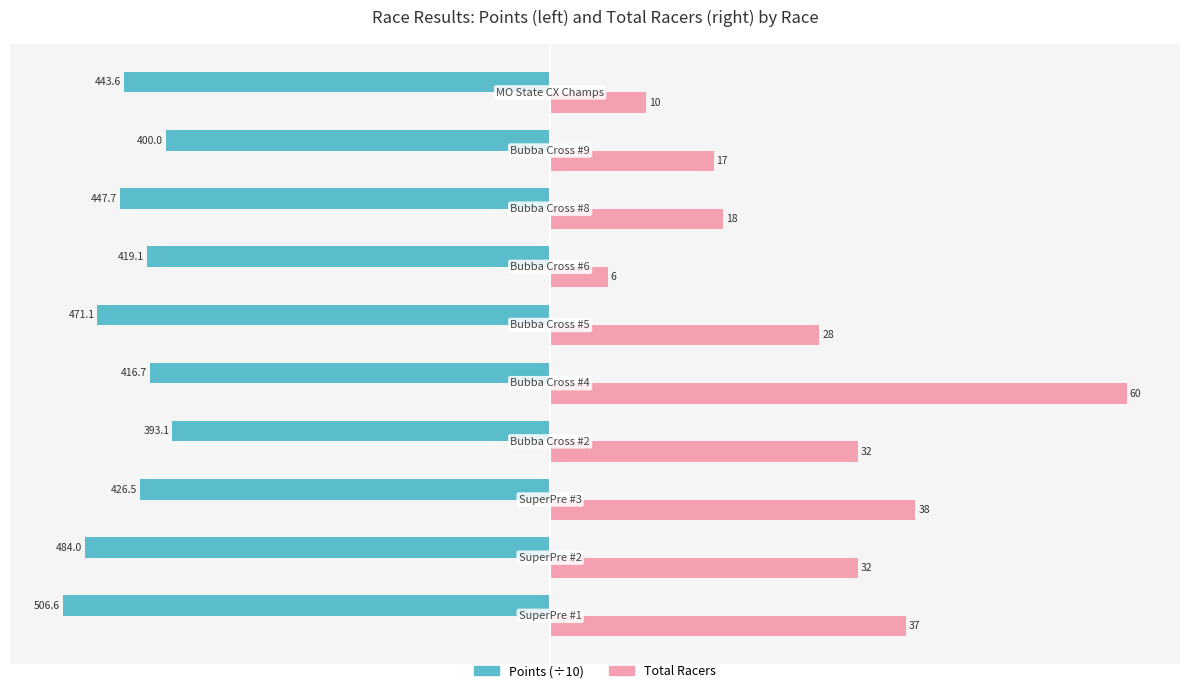

What is the difference between the highest and lowest values at Bubba Cross #9?

57.0